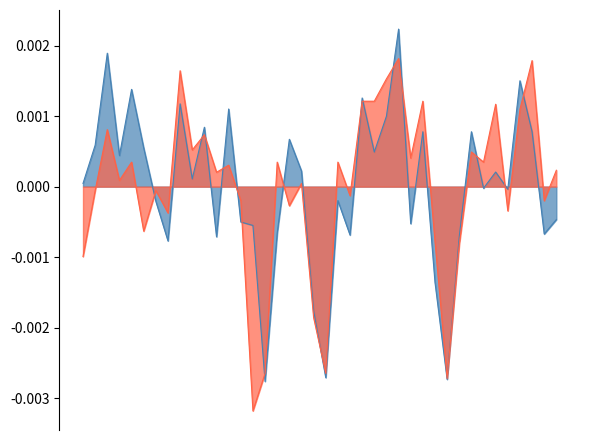

Reading left to right, extract all data points from this chart.

SDS_P1: 0.0	0.0	0.0	0.0	0.0	0.0	-0.0	-0.0	0.0	0.0	0.0	-0.0	0.0	-0.0	-0.0	-0.0	-0.0	0.0	0.0	-0.0	-0.0	-0.0	-0.0	0.0	0.0	0.0	0.0	-0.0	0.0	-0.0	-0.0	-0.0	0.0	-0.0	0.0	-0.0	0.0	0.0	-0.0	-0.0
SDS_P2: -0.0	-0.0	0.0	0.0	0.0	-0.0	-0.0	-0.0	0.0	0.0	0.0	0.0	0.0	-0.0	-0.0	-0.0	0.0	-0.0	0.0	-0.0	-0.0	0.0	-0.0	0.0	0.0	0.0	0.0	0.0	0.0	-0.0	-0.0	-0.0	0.0	0.0	0.0	-0.0	0.0	0.0	-0.0	0.0